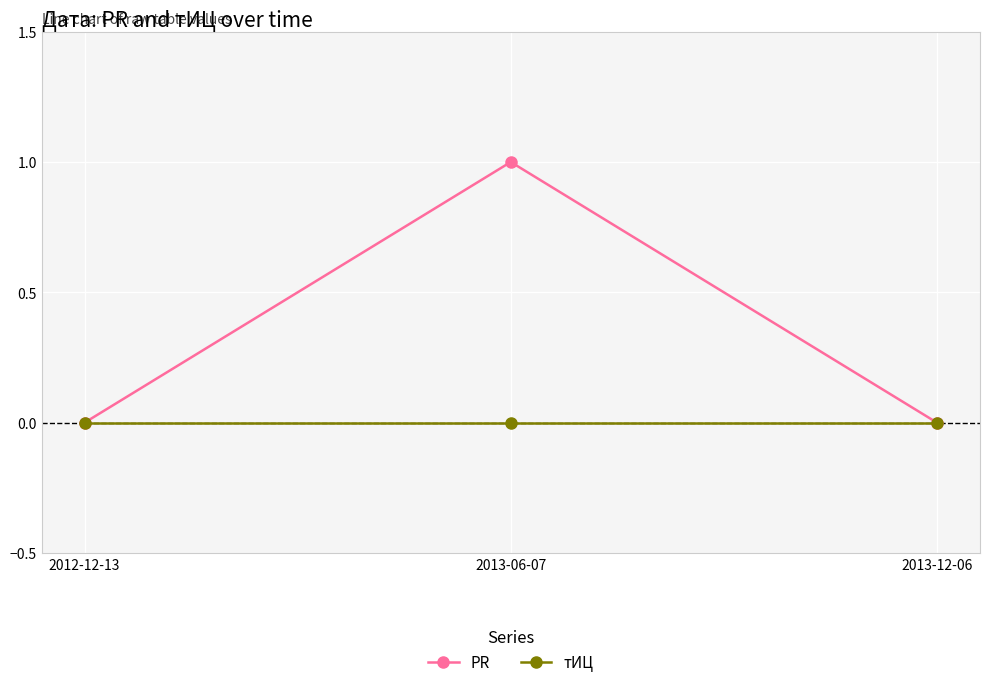

What are all the series names shown in the legend?

PR, тИЦ